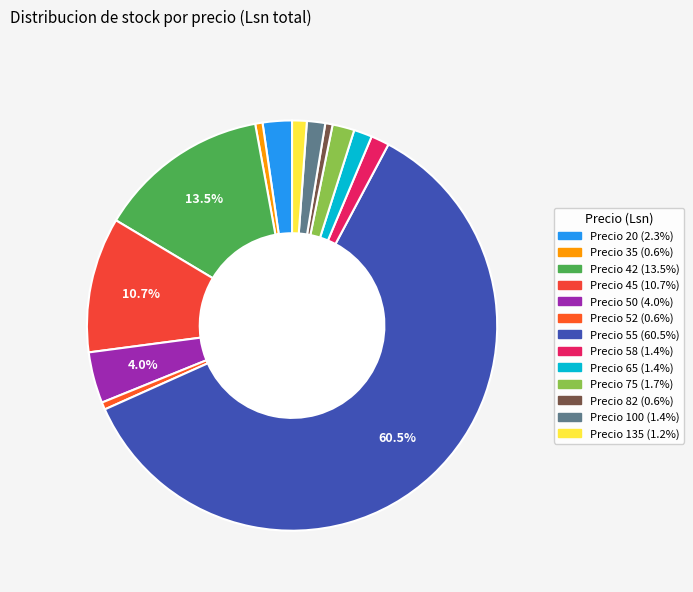

What is the smallest slice in the pie chart?

35